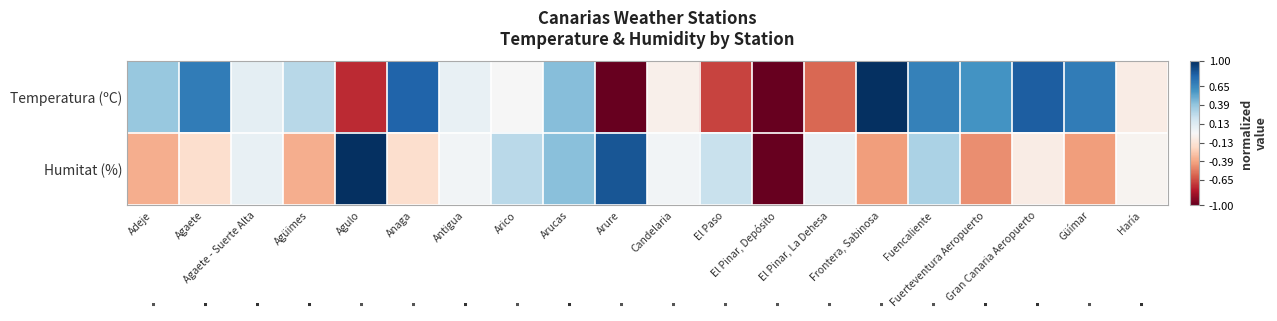

How many data points does each series have?

20